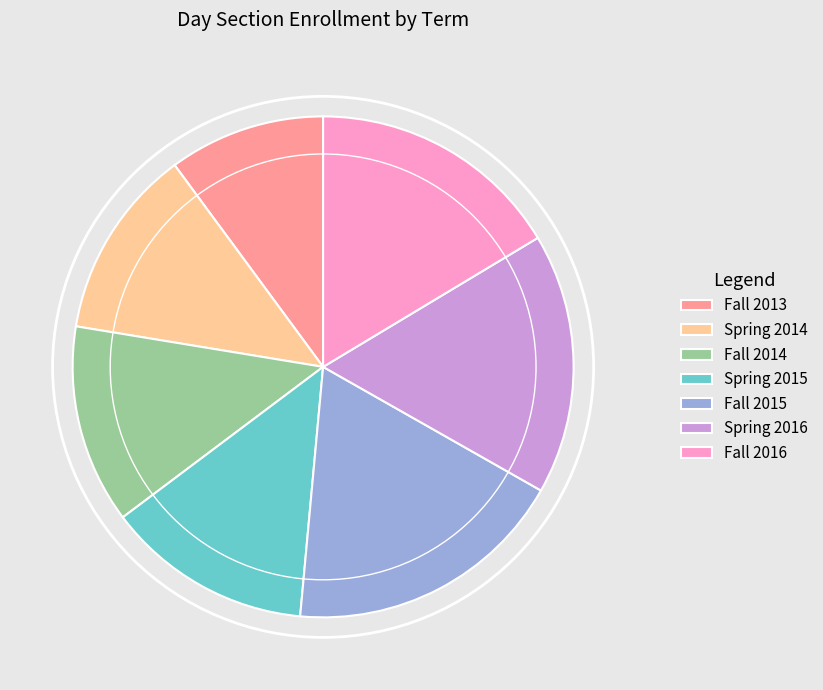

Which slice is the largest?

Fall 2015